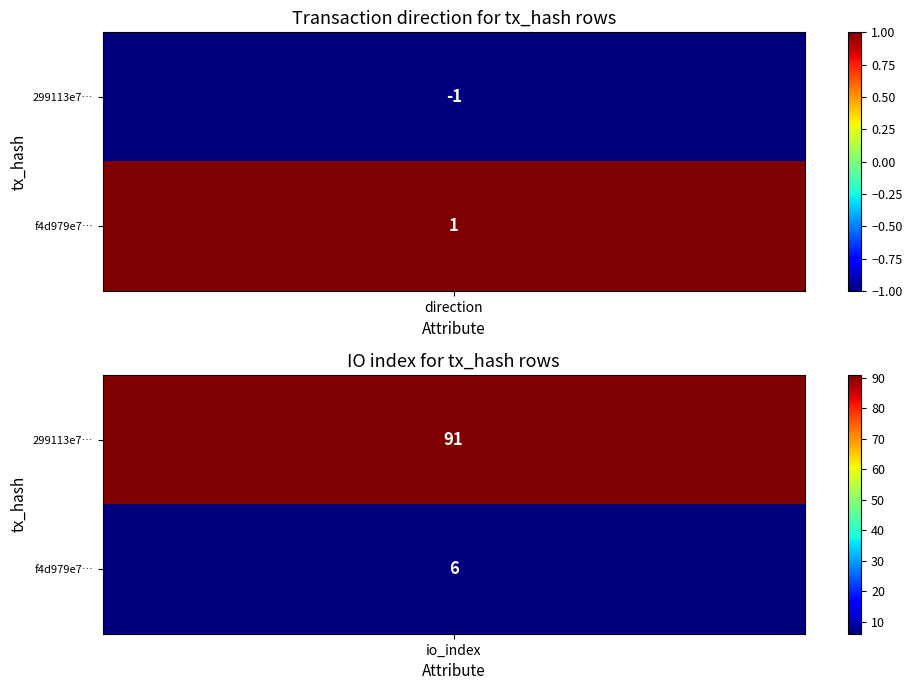

How many positive values does the 299113e7c76db31d42bce4fd547dc62e06661a5 series have?

1